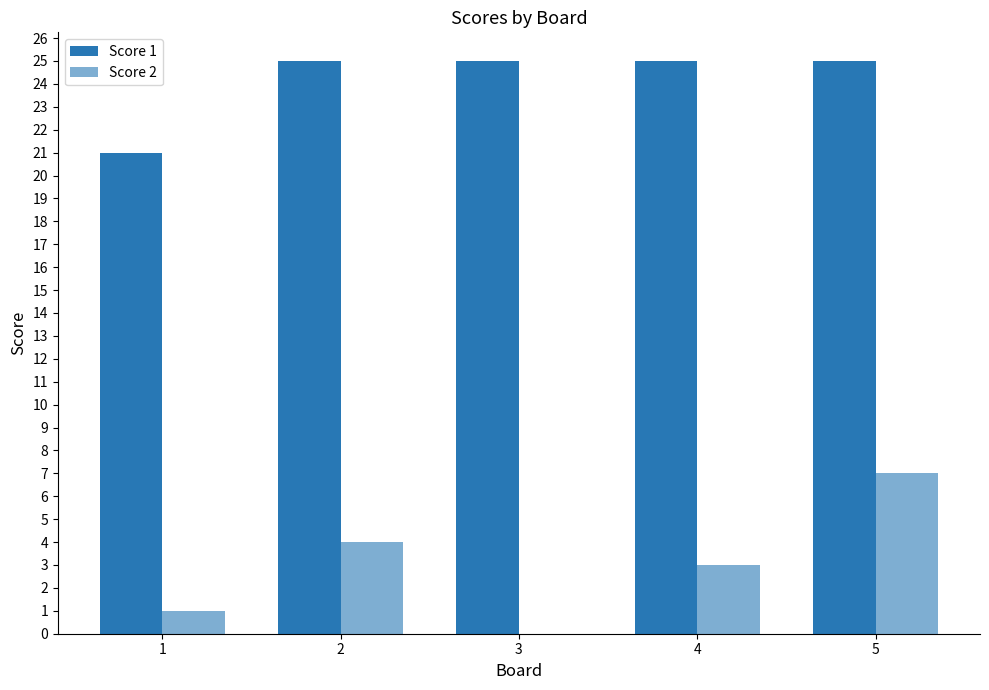

What is the highest value of the Score 1 series?

25